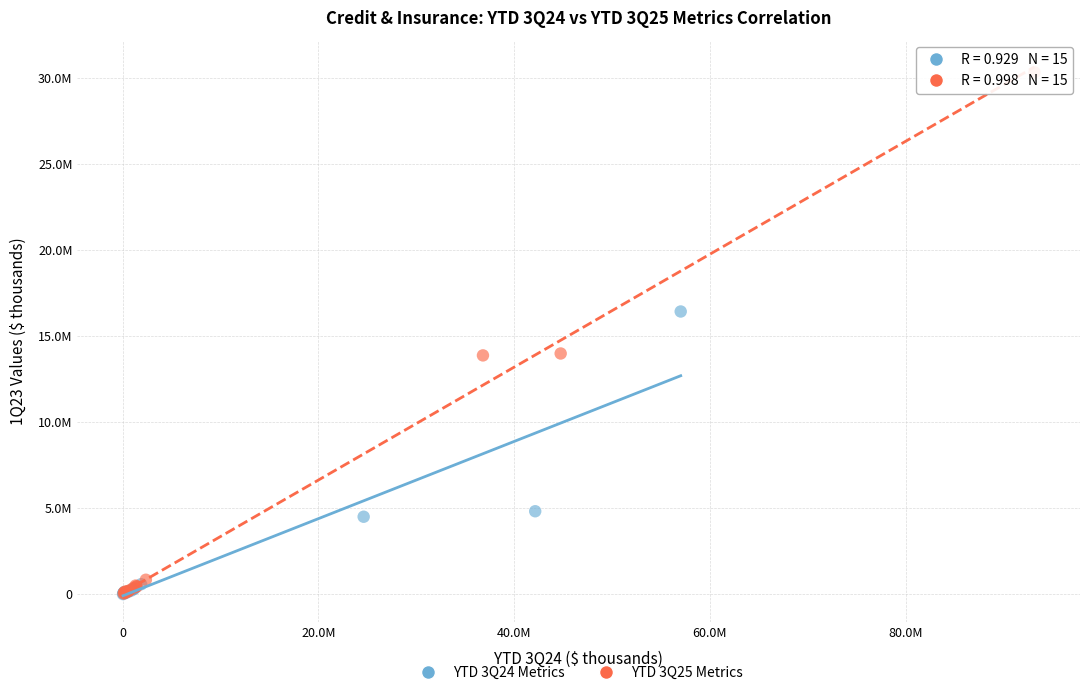

What are all the series names shown in the legend?

YTD 3Q24 Metrics, YTD 3Q25 Metrics